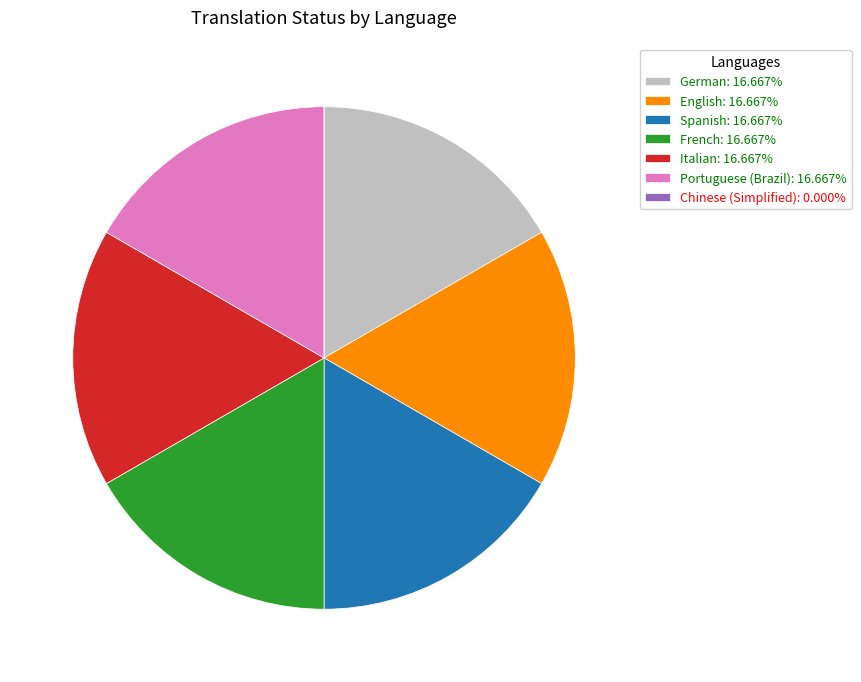

Is the sum of German: 16.667% and English: 16.667% greater than half?

No